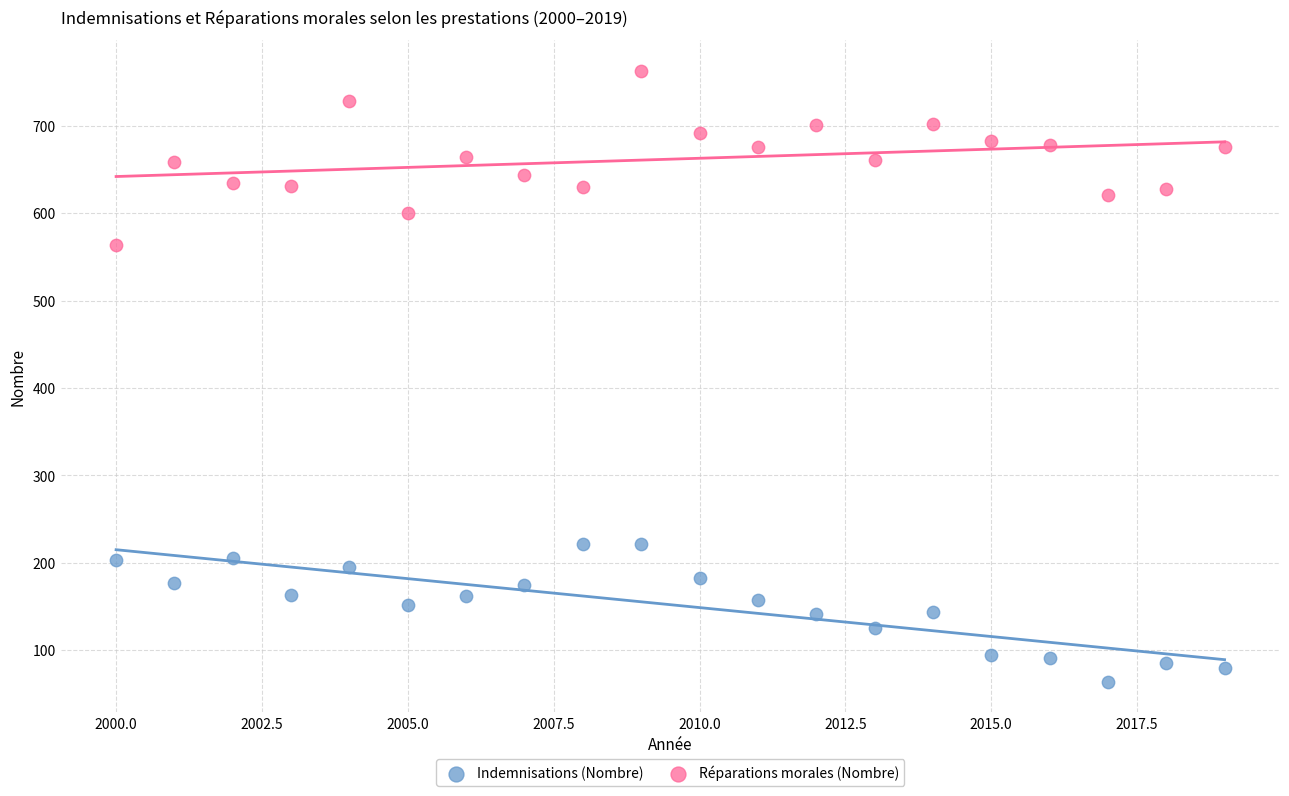

Across all series, what Y value is closest to 413?

564